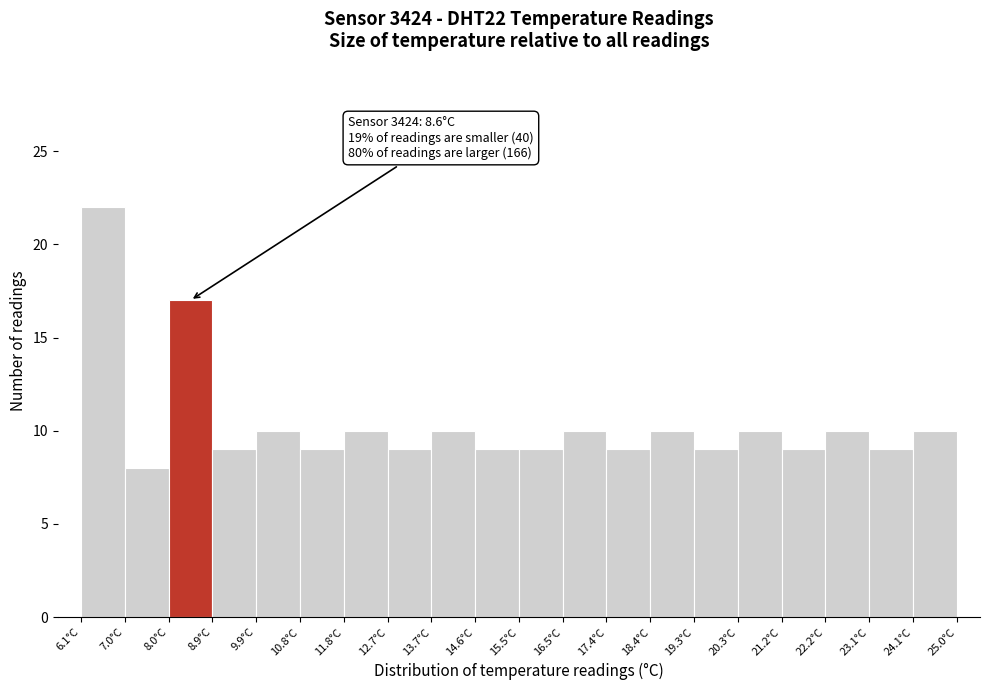

Over which range of the x-axis is the bar tallest?

6.1 to 7.0